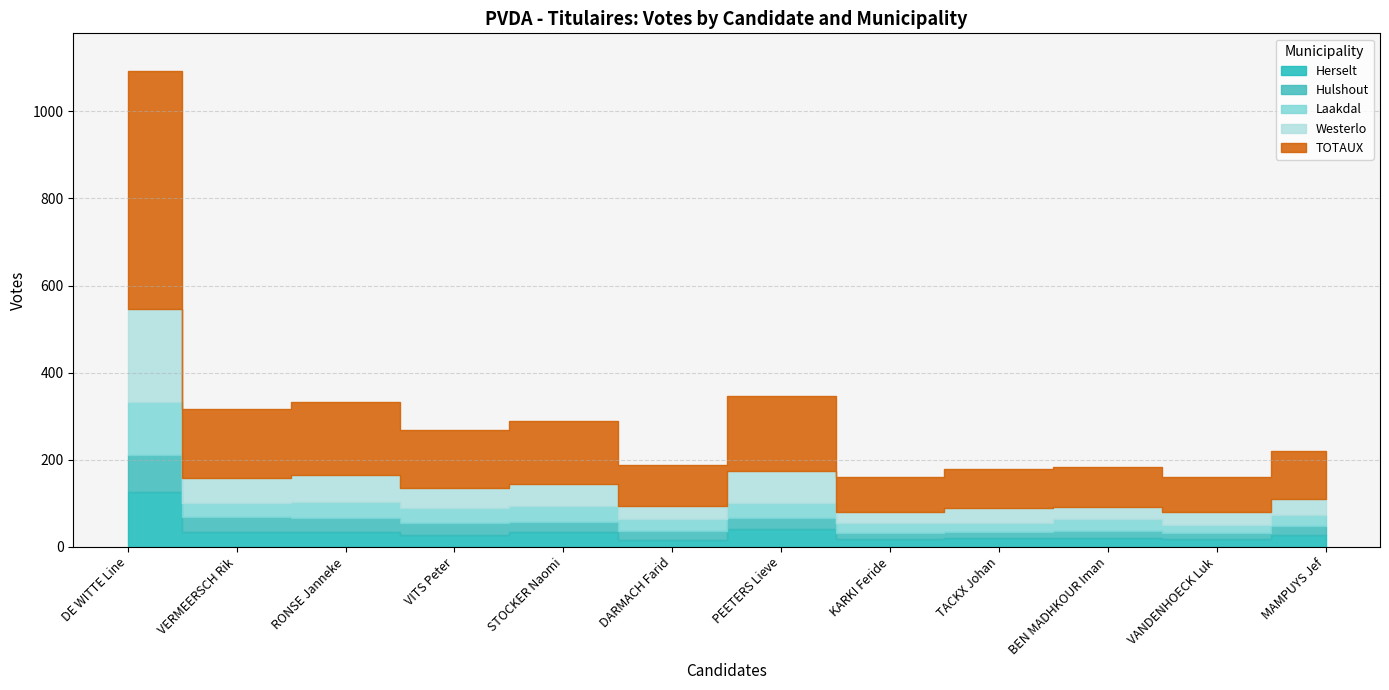

Which series changed the most between RONSE Janneke and MAMPUYS Jef?

TOTAUX